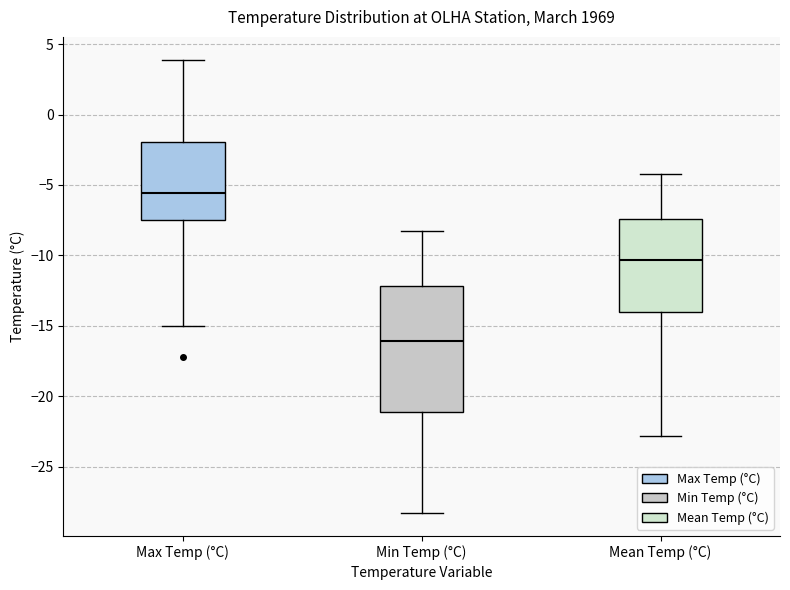

Which box's median line is the lowest?

Min Temp (°C)